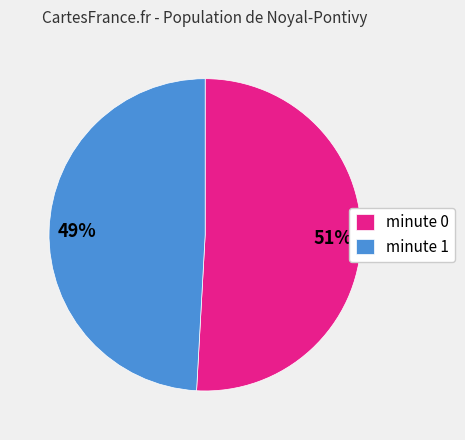

To the nearest percent, what is the average slice percentage?

50%